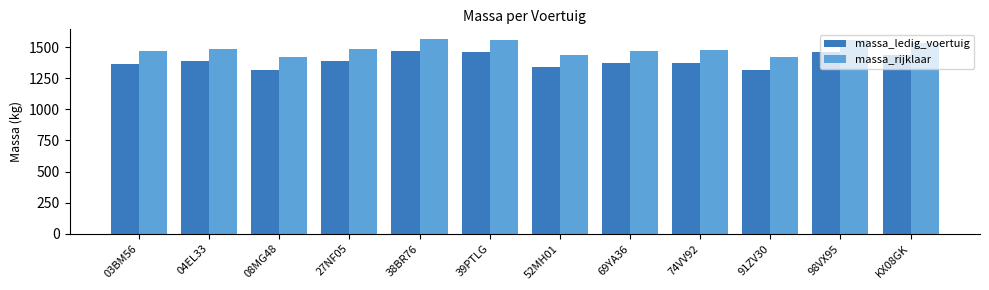

Is the value of massa_rijklaar at 74VV92 greater than the value of massa_ledig_voertuig at 74VV92?

Yes